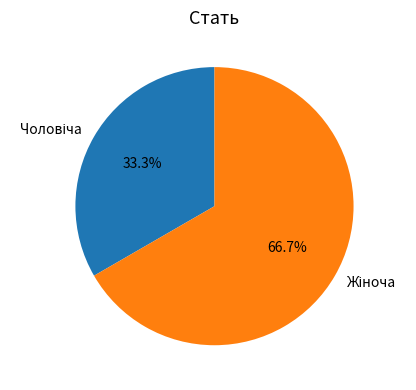

Is there a majority slice in this chart?

Yes